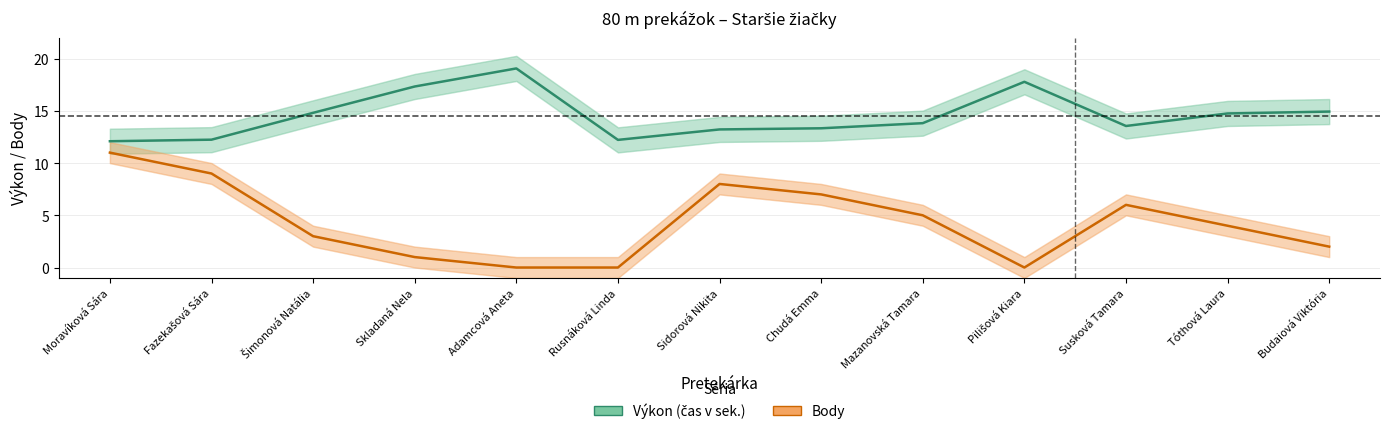

What is the value of the Výkon point at the 7th from the left?

13.2